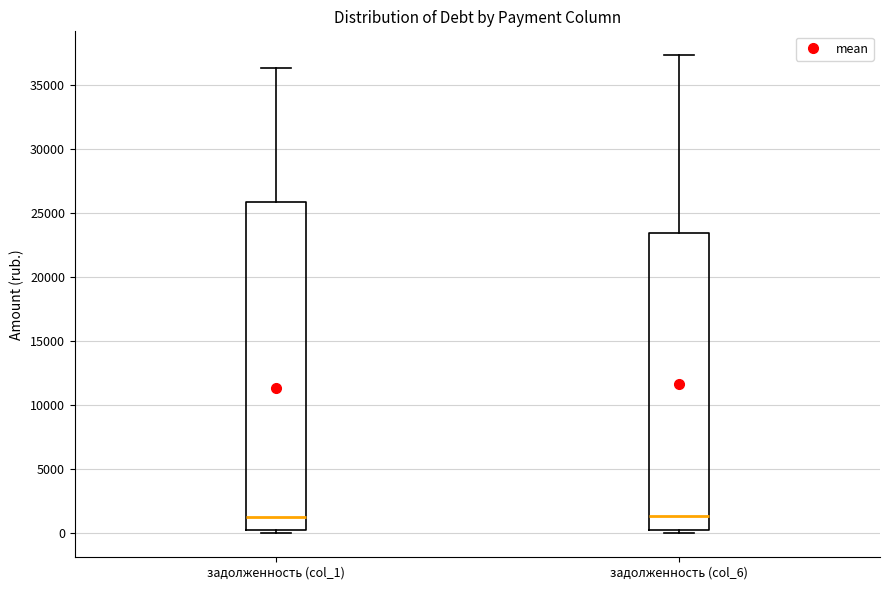

Reading left to right, read every box against the y-axis: the position of its median line, the range the box covers, and the ends of its whiskers. The values are not printed on the chart, so give them approximately, as read against the axis.

задолженность (col_1): median 1500, box 500 to 26000, whiskers 0 to 36500
задолженность (col_6): median 1500, box 500 to 23500, whiskers 0 to 37500